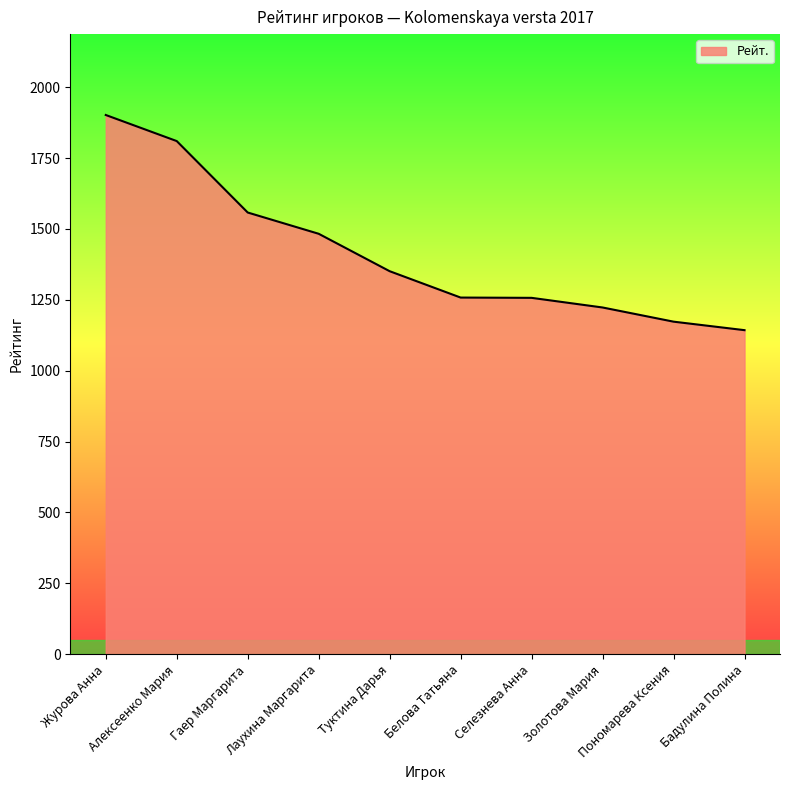

What is the minimum value shown in the chart?

1143